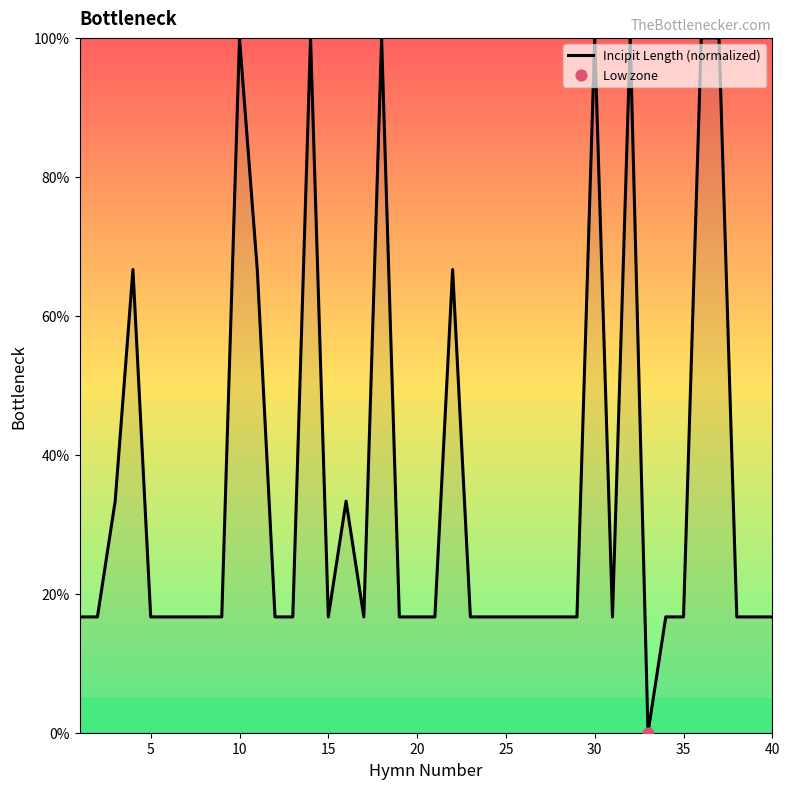

What is the greatest value displayed?

100.0